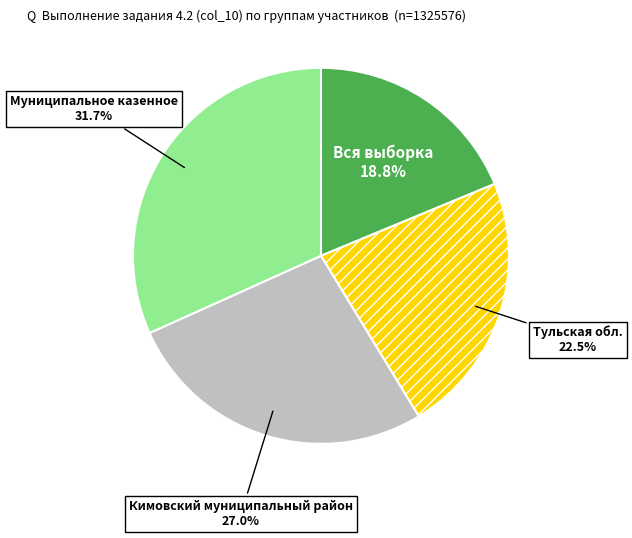

To the nearest percent, what is the difference between the largest and smallest slice percentages?

13%